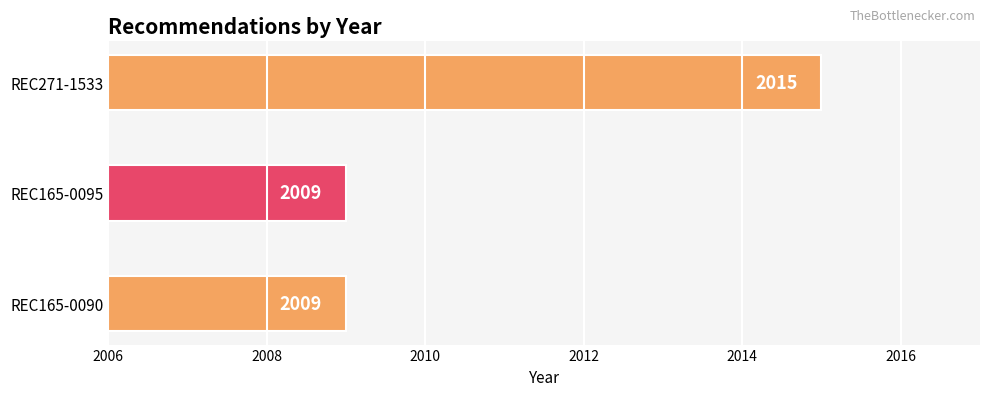

How many data points does each series have?

3